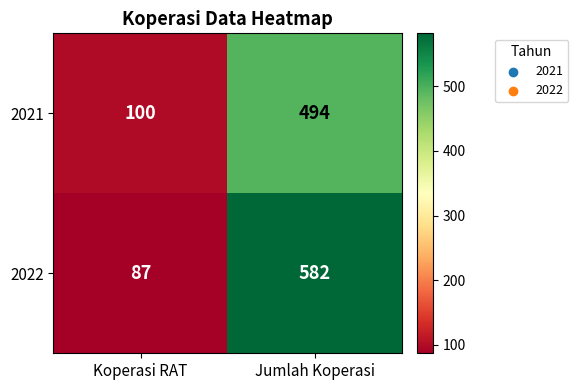

Count the number of categories in the chart.

2